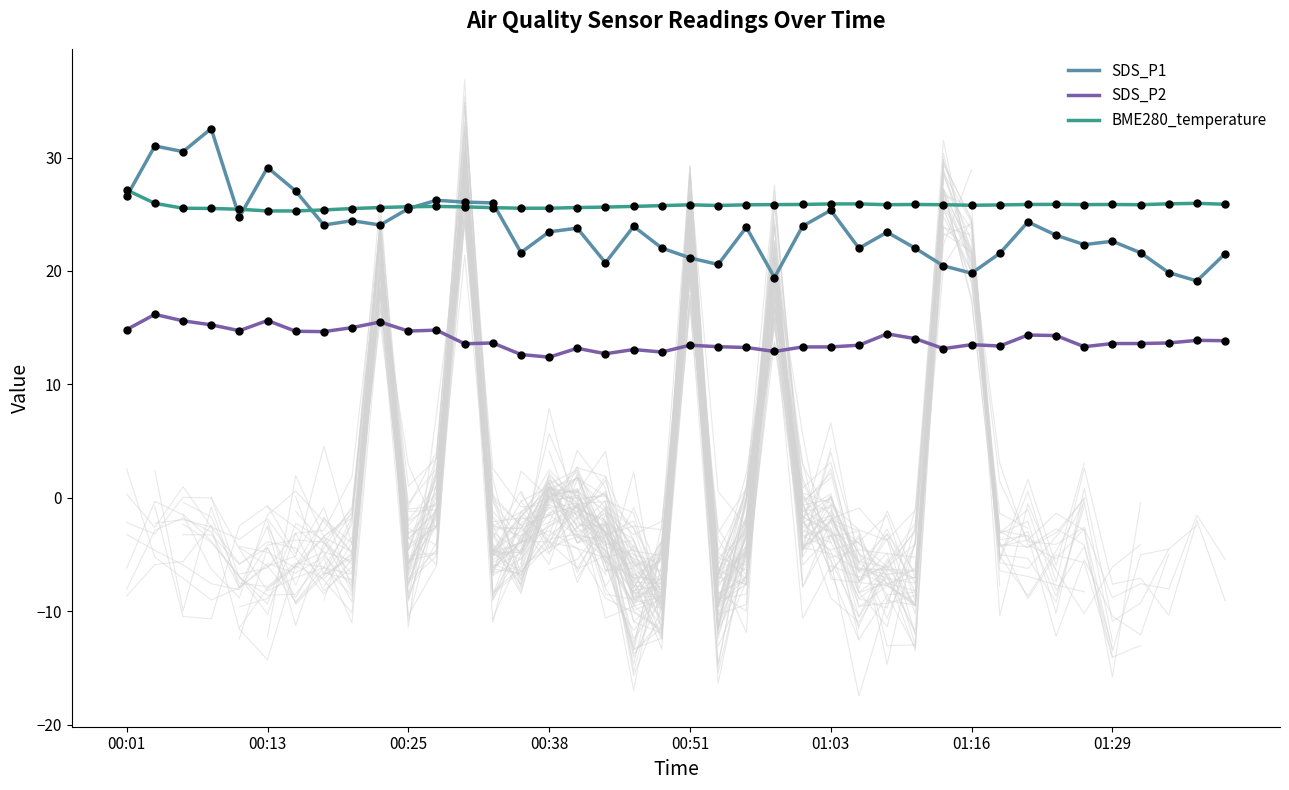

Which series reaches the maximum Y coordinate?

SDS_P1